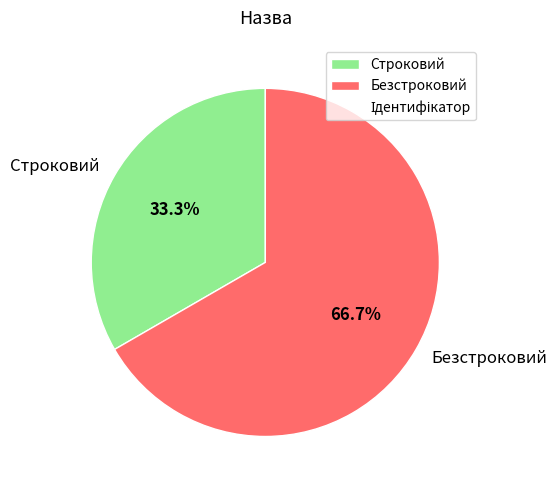

What is the majority slice?

Безстроковий